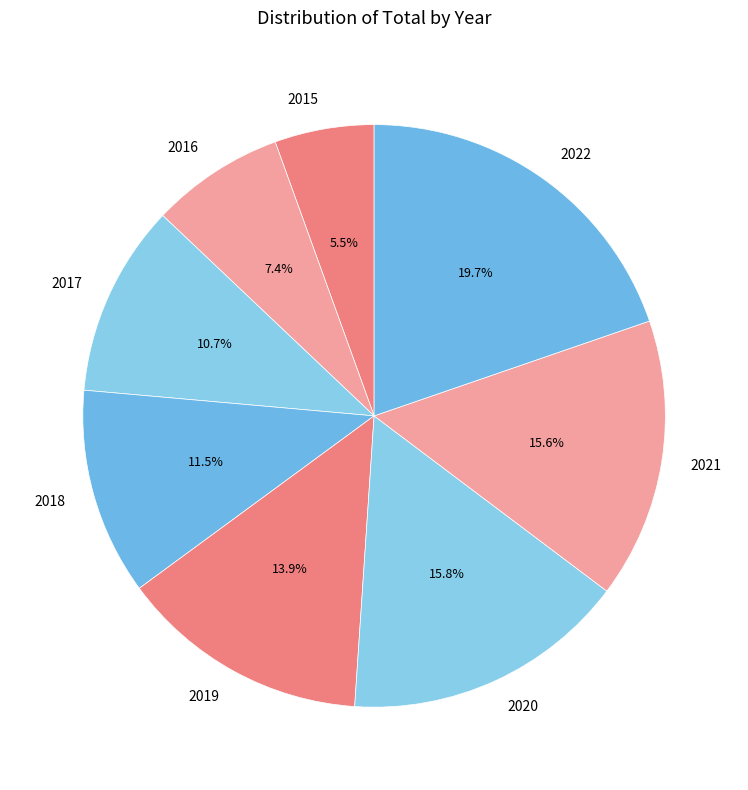

To the nearest percent, what is the difference between the 2015 and 2022 slice percentages?

14%